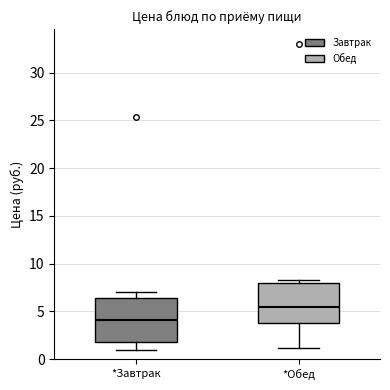

Reading left to right, transcribe this box plot: for each box, give where its median line is, the range the box spans, and where its two whiskers end, as read against the y-axis. The values are not printed on the chart, so give them approximately, as read against the axis.

*Завтрак: median 4.0, box 2.0 to 6.5, whiskers 1.0 to 7.0
*Обед: median 5.5, box 4.0 to 8.0, whiskers 1.0 to 8.5